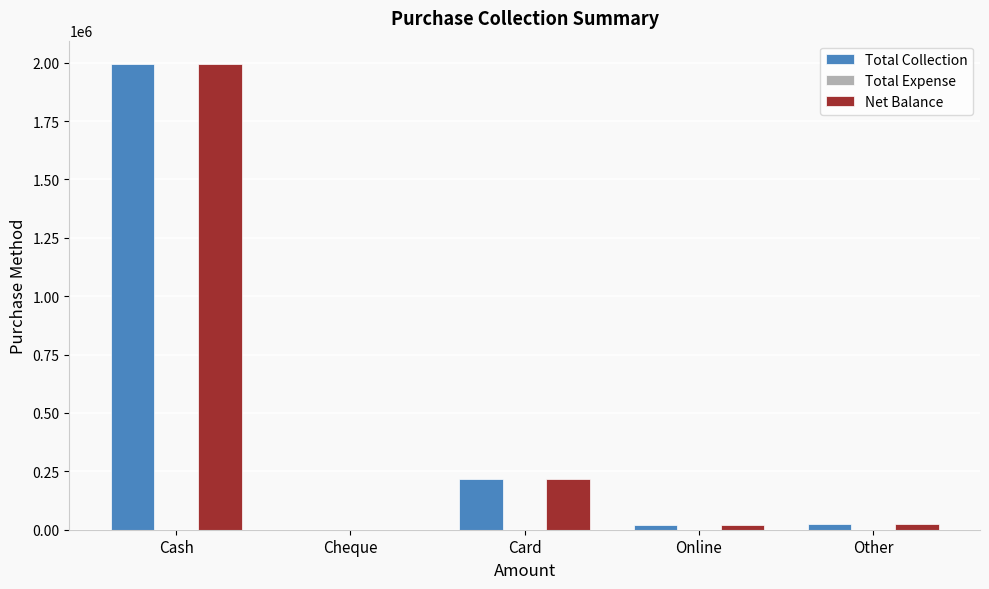

What is the maximum value shown in the chart?

1994542